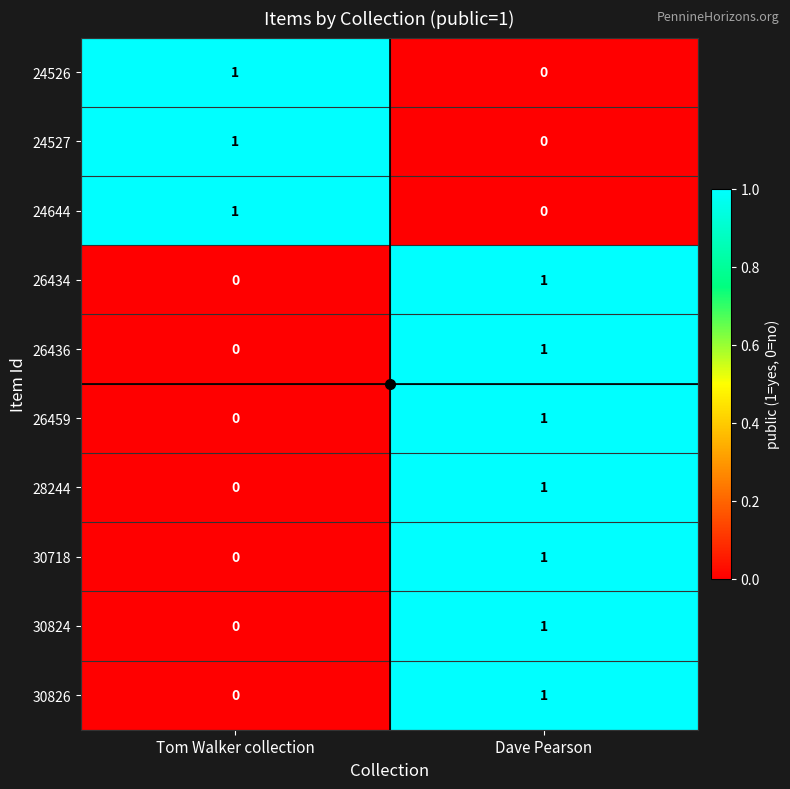

Which category has the lowest value in the 26436 series?

Tom Walker collection